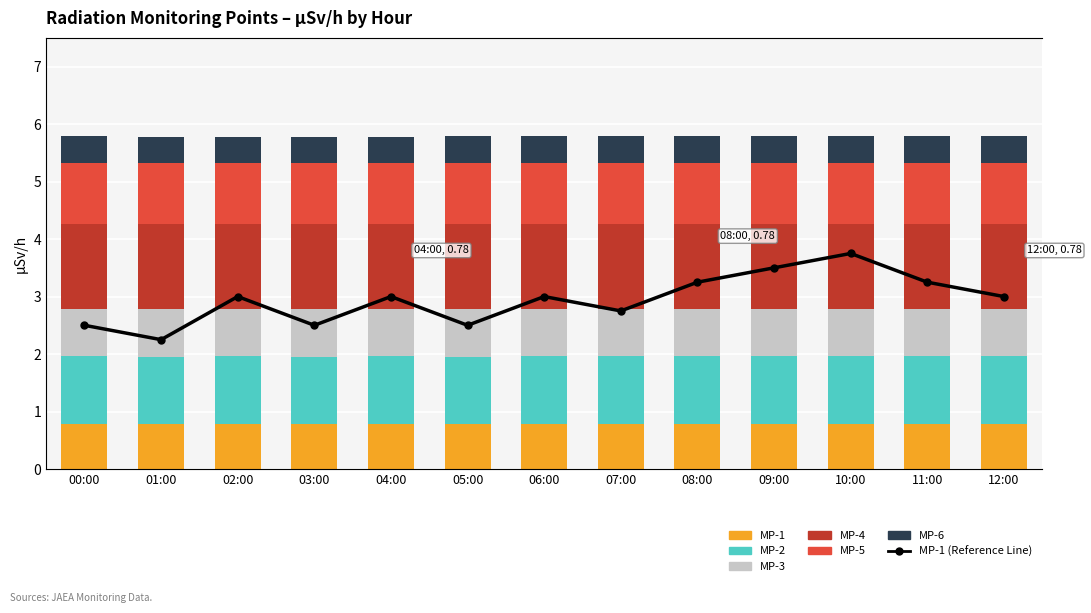

What is the label of the 10th bar from the left?

09:00